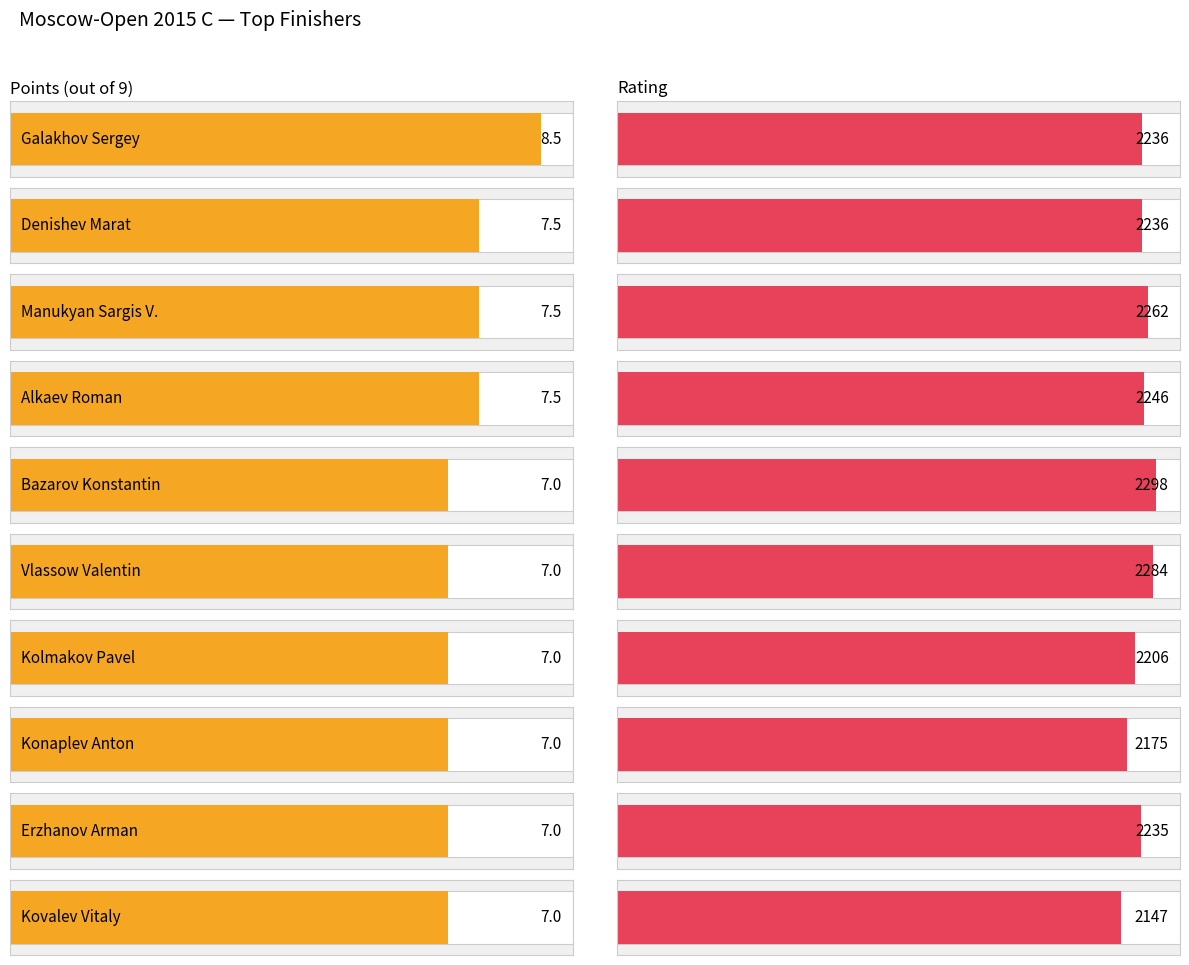

The value of Points at Kovalev Vitaly is 7.0. True or false?

True